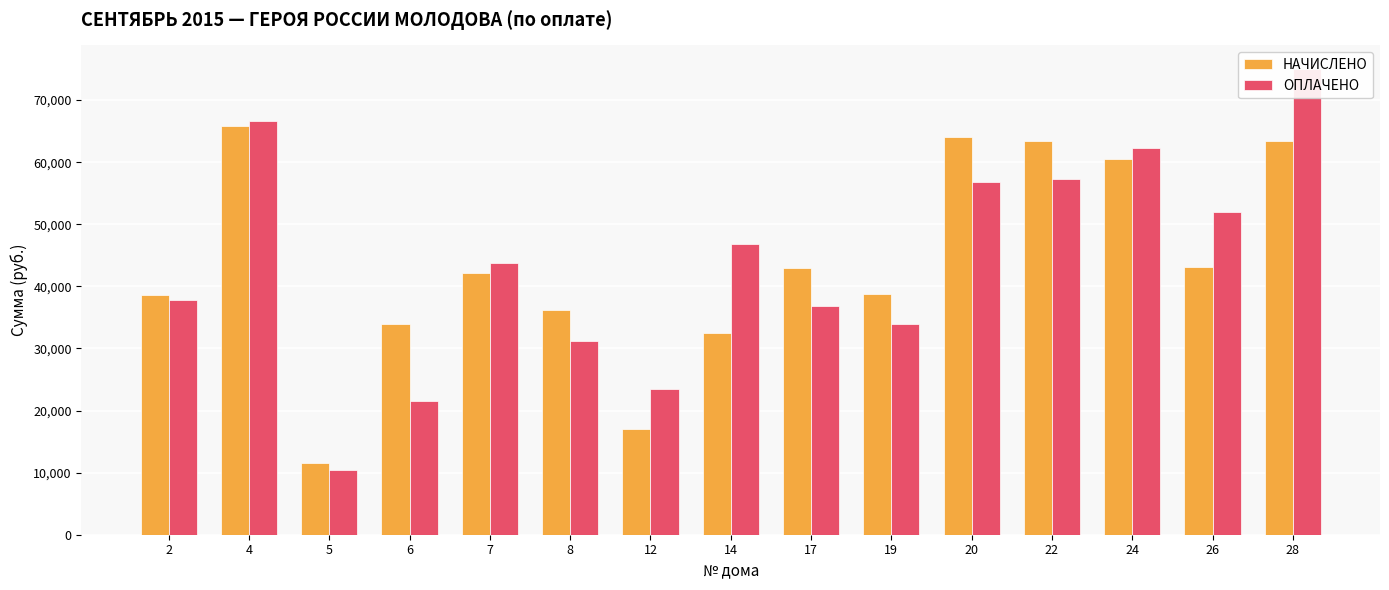

How many values in the ОПЛАЧЕНО series are below 43756?

7